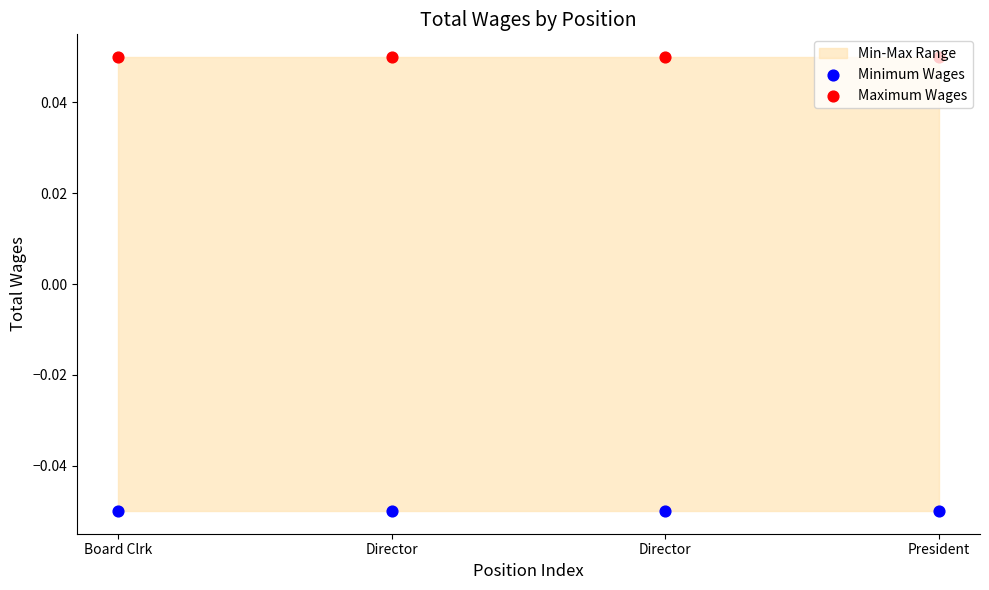

Is the value of Maximum Wages at Board Clrk greater than the value of Minimum Wages at Director?

Yes